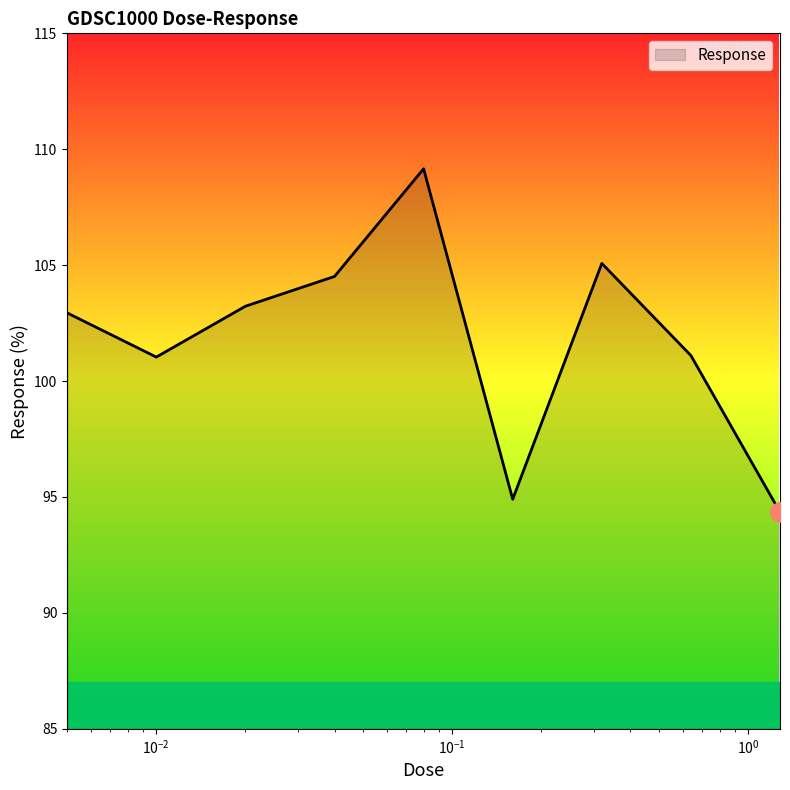

What is the minimum value shown in the chart?

94.3